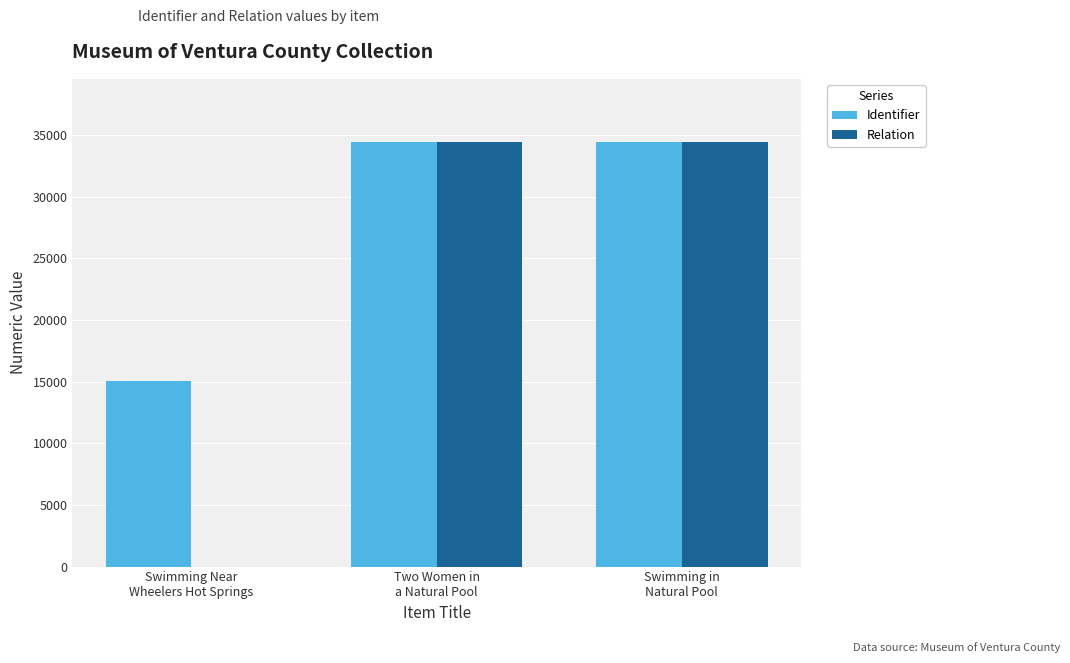

What is the difference between the Relation values at Swimming Near
Wheelers Hot Springs and Two Women in
a Natural Pool?

34413